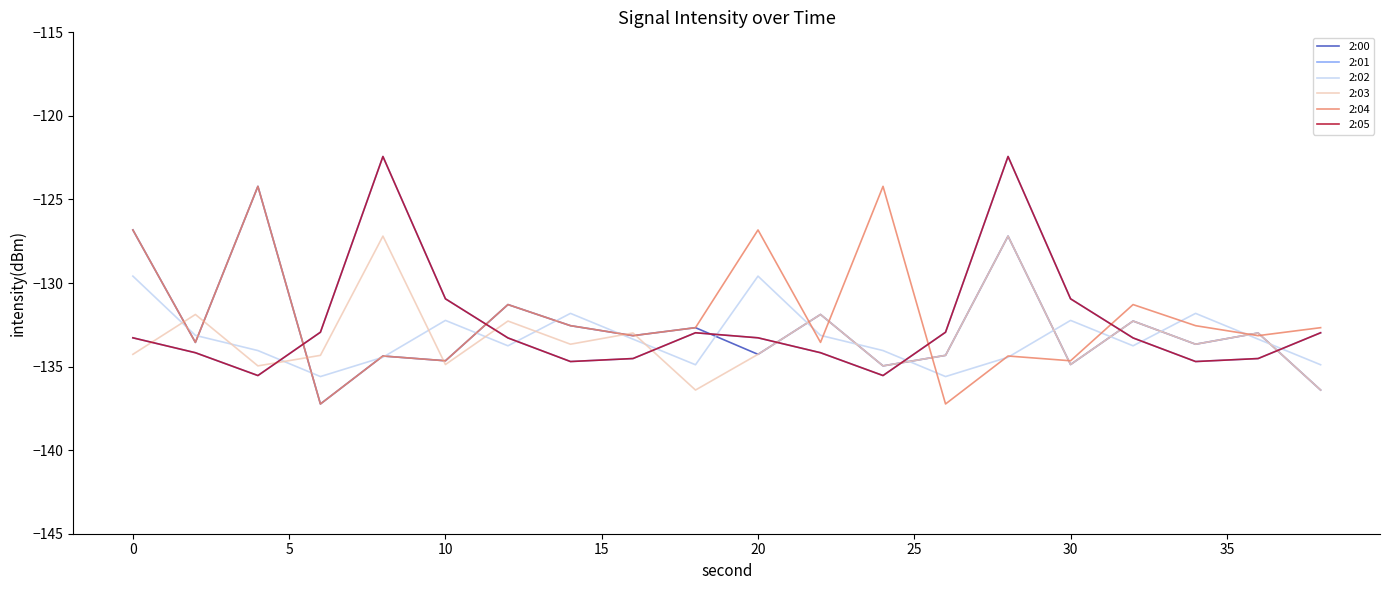

Does the chart display data point markers on the line(s)?

No